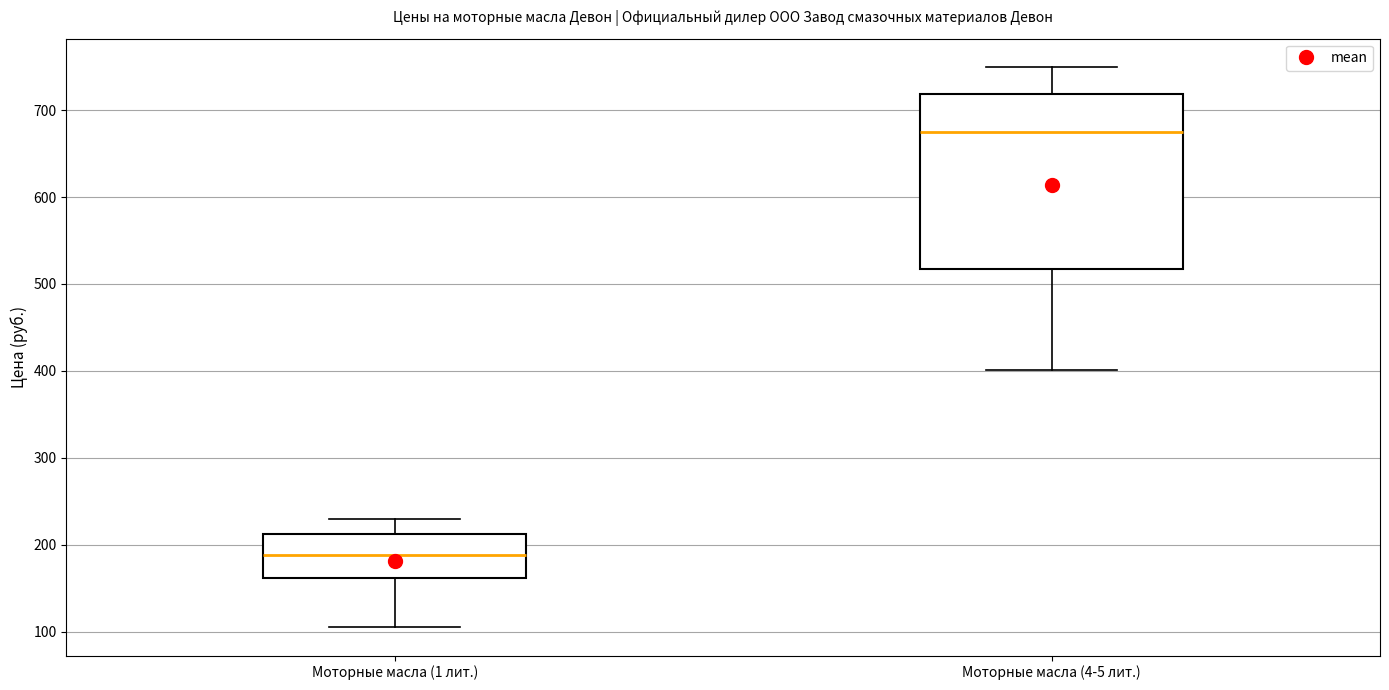

Reading left to right, transcribe this box plot: for each box, give where its median line is, the range the box spans, and where its two whiskers end, as read against the y-axis. The values are not printed on the chart, so give them approximately, as read against the axis.

Моторные масла (1 лит.): median 190, box 160 to 210, whiskers 100 to 230
Моторные масла (4-5 лит.): median 680, box 520 to 720, whiskers 400 to 750